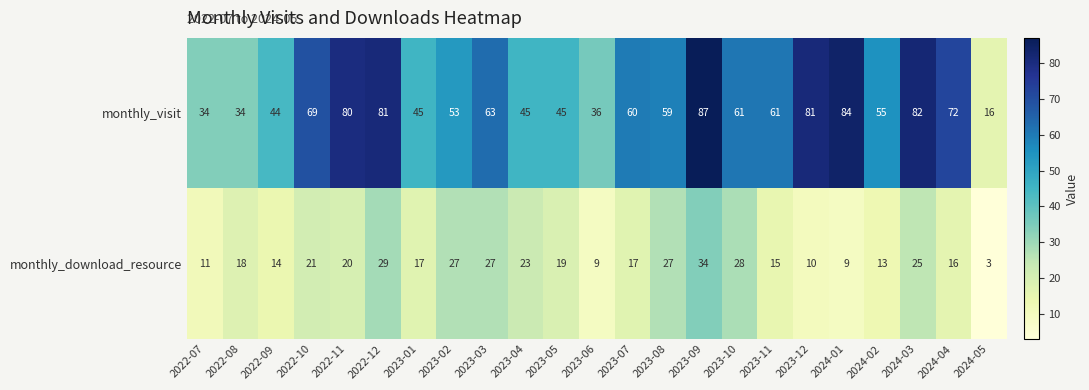

What is the average value of the monthly_visit series?

59